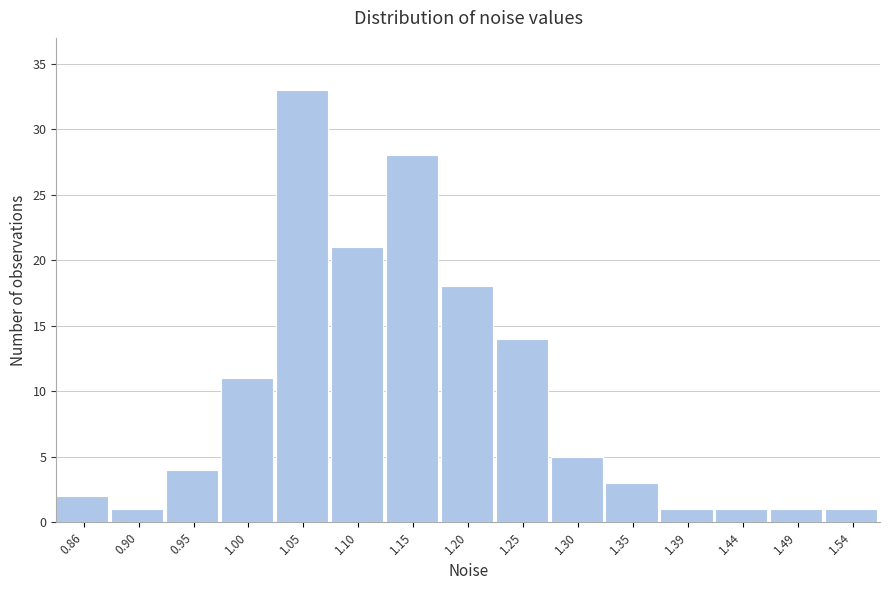

Reading left to right, transcribe all the data shown in this chart.

0.86=2	0.90=1	0.95=4	1.00=11	1.05=33	1.10=21	1.15=28	1.20=18	1.25=14	1.30=5	1.35=3	1.39=1	1.44=1	1.49=1	1.54=1